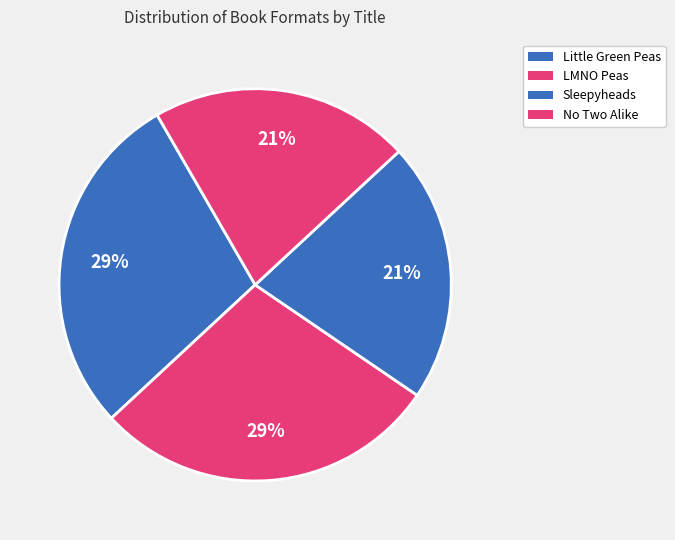

Which has a higher value, Little Green Peas or Sleepyheads?

Little Green Peas